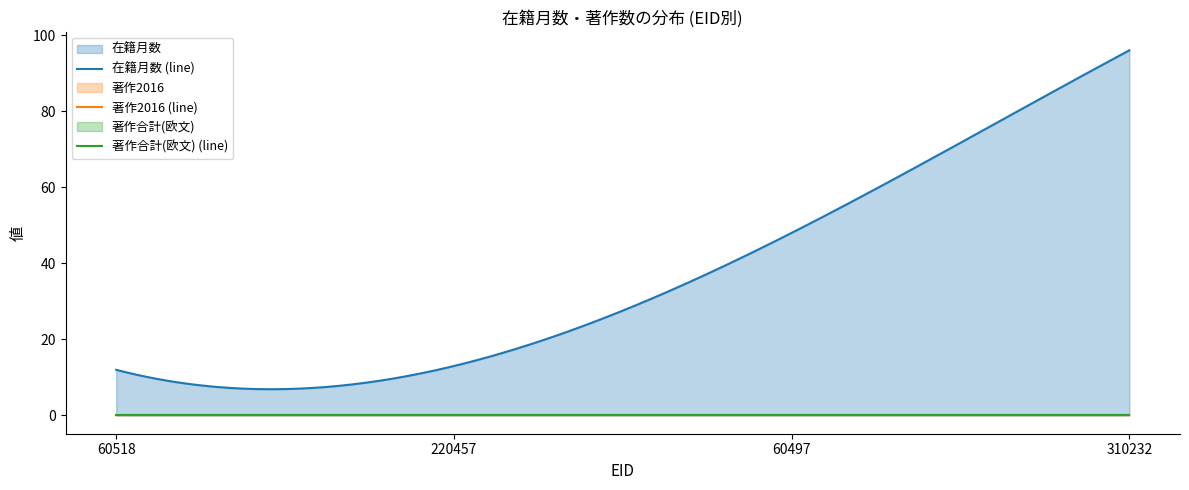

What is the label of the 3rd point from the left?

60497